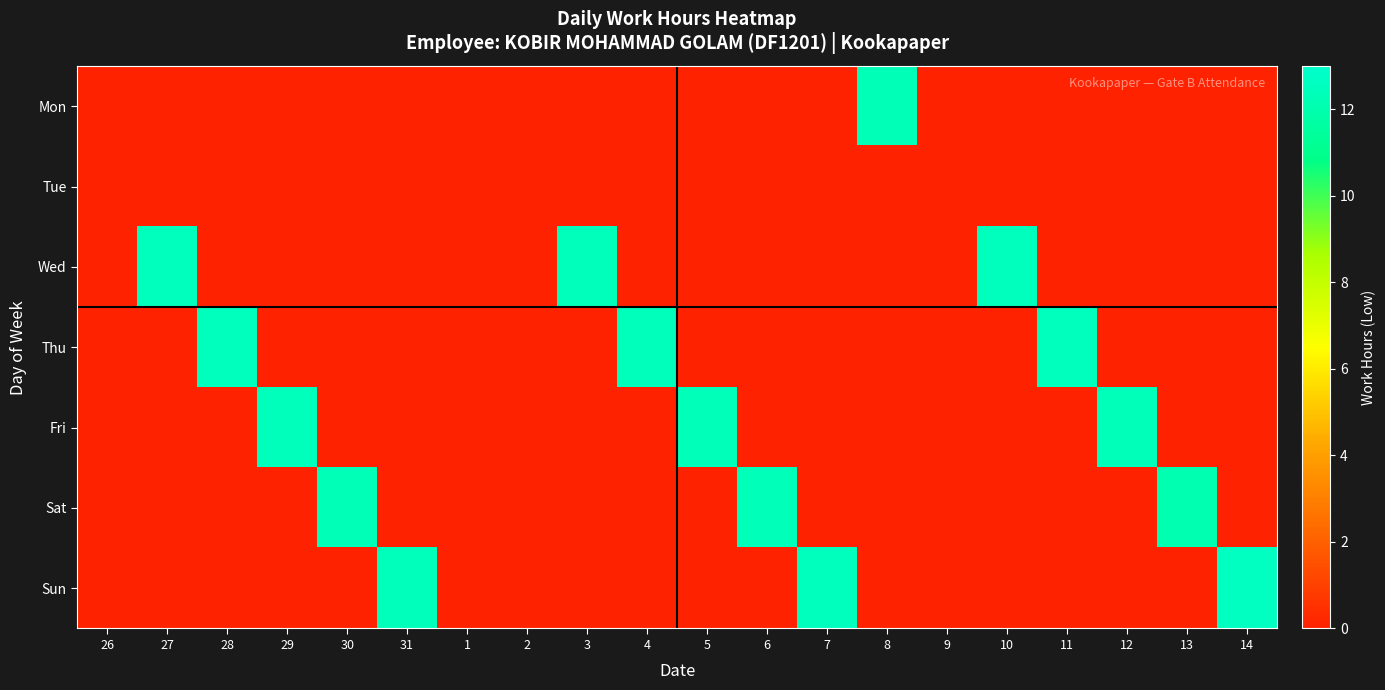

Is the value of Sun at 11 greater than the value of Sat at 29?

No